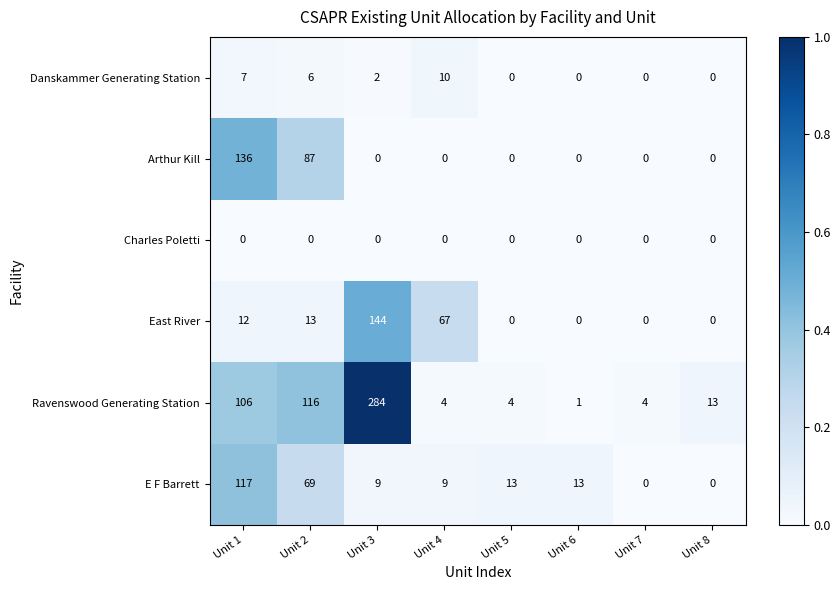

How many data points does each series have?

8